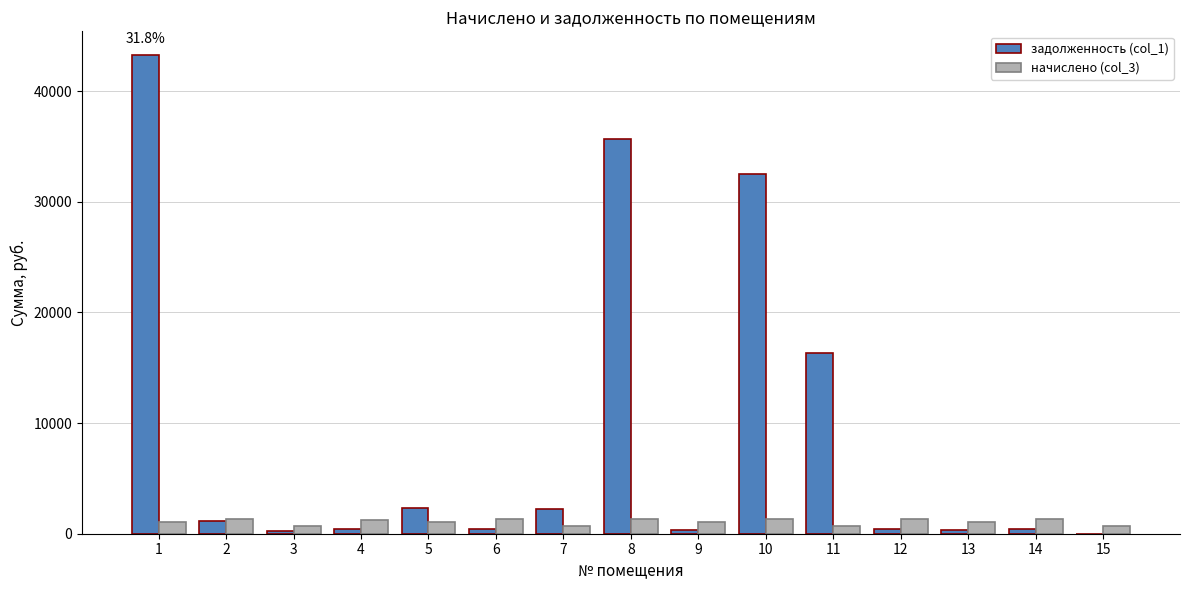

What are all the series names shown in the legend?

задолженность (col_1), начислено (col_3)